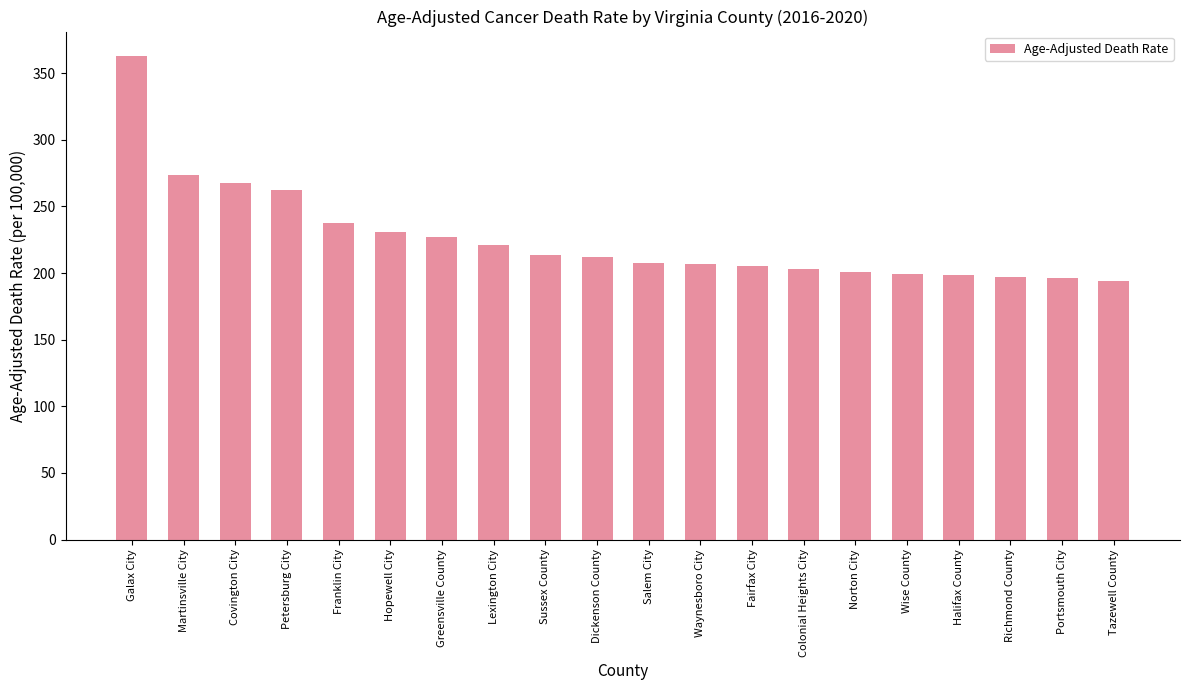

What is the label of the 9th bar from the left?

Sussex County